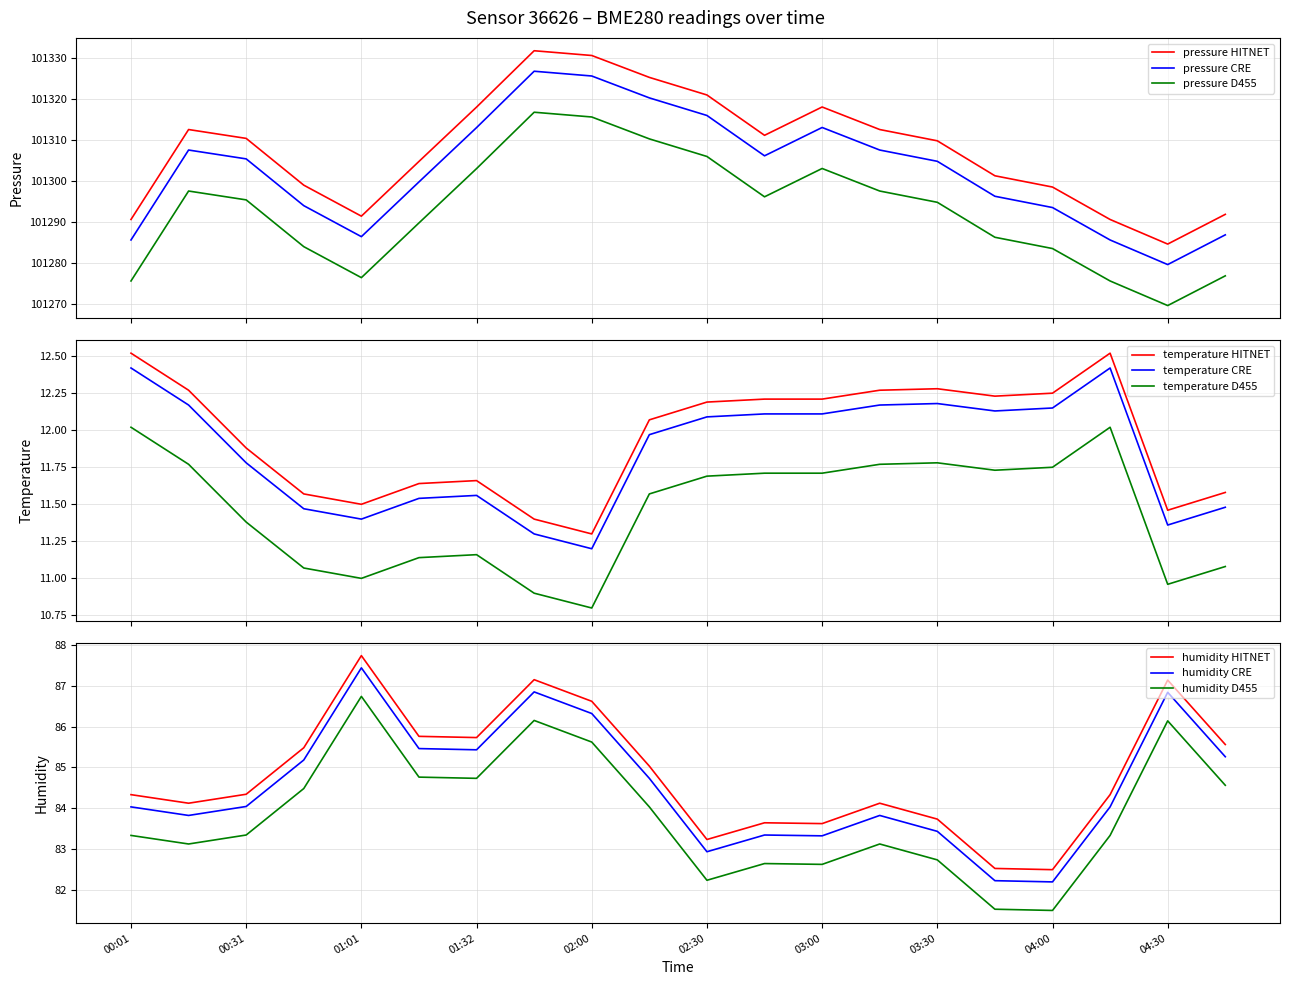

The humidity series shows 38.0 at 00:46. True or false?

False